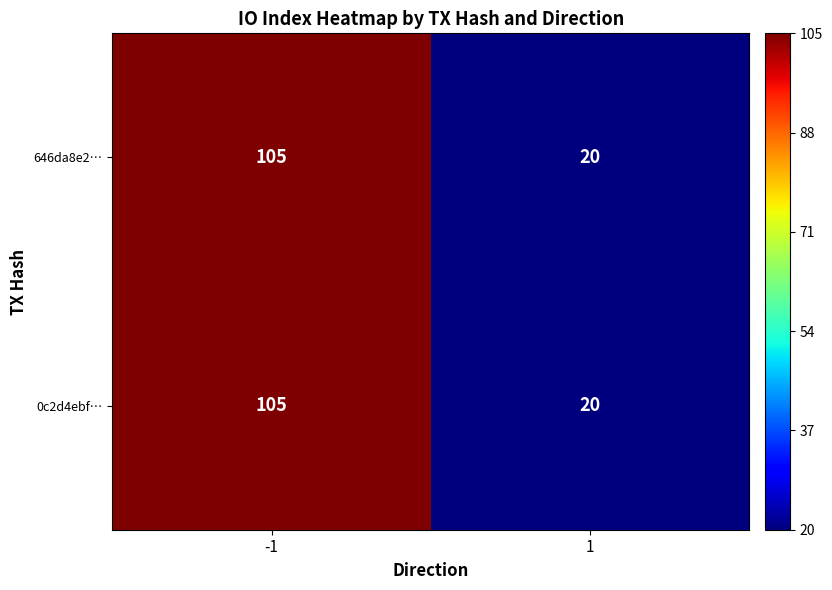

What is the difference between the maximum and minimum values in the 0c2d4ebf… series?

85